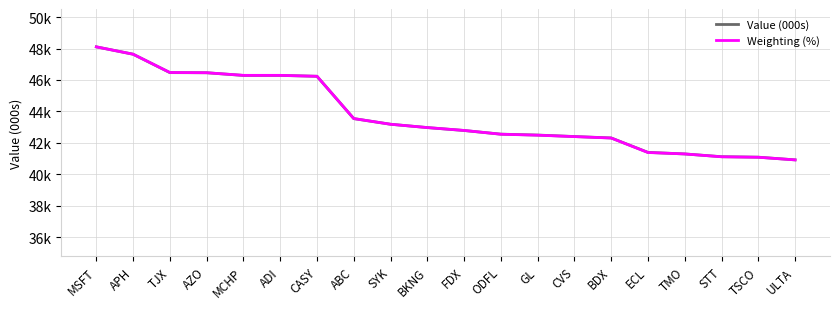

Is this an area chart (filled region under the line)?

No